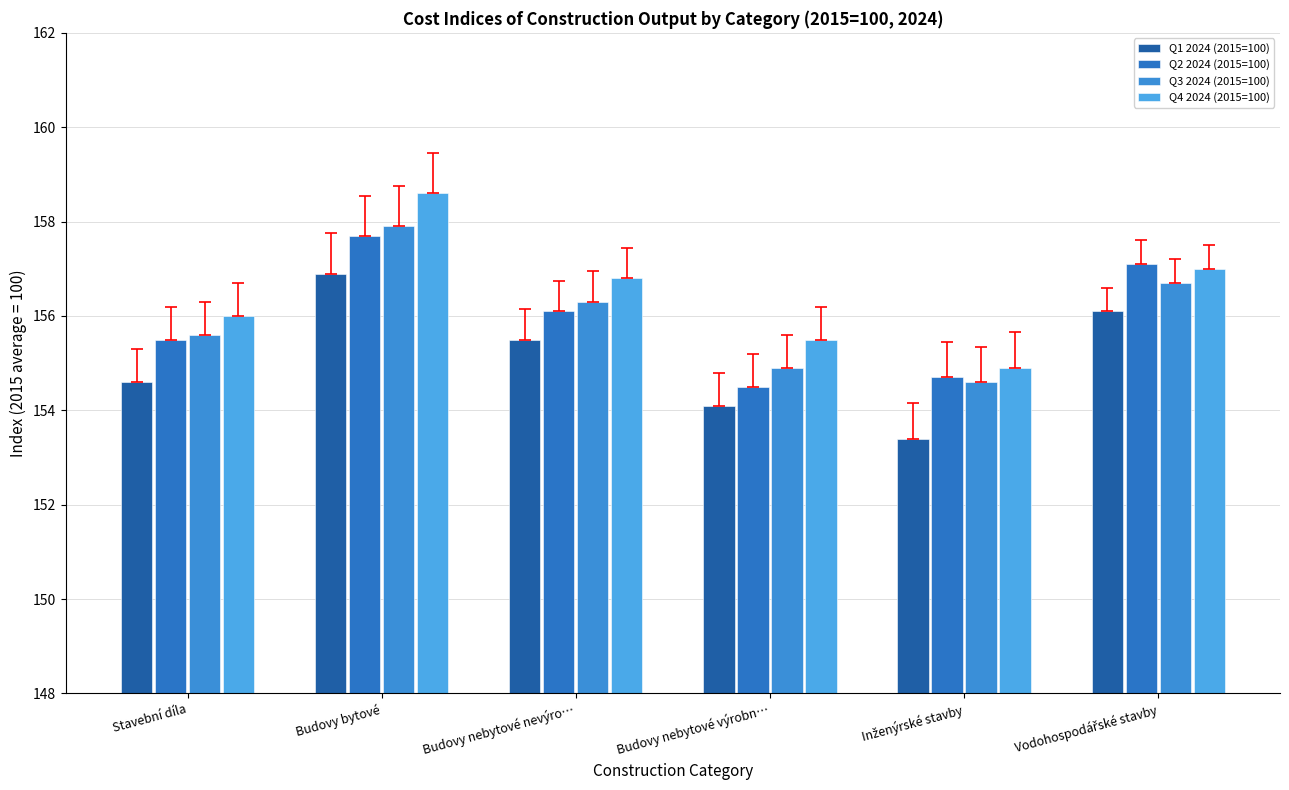

What position from the right is Vodohospodářské stavby?

1